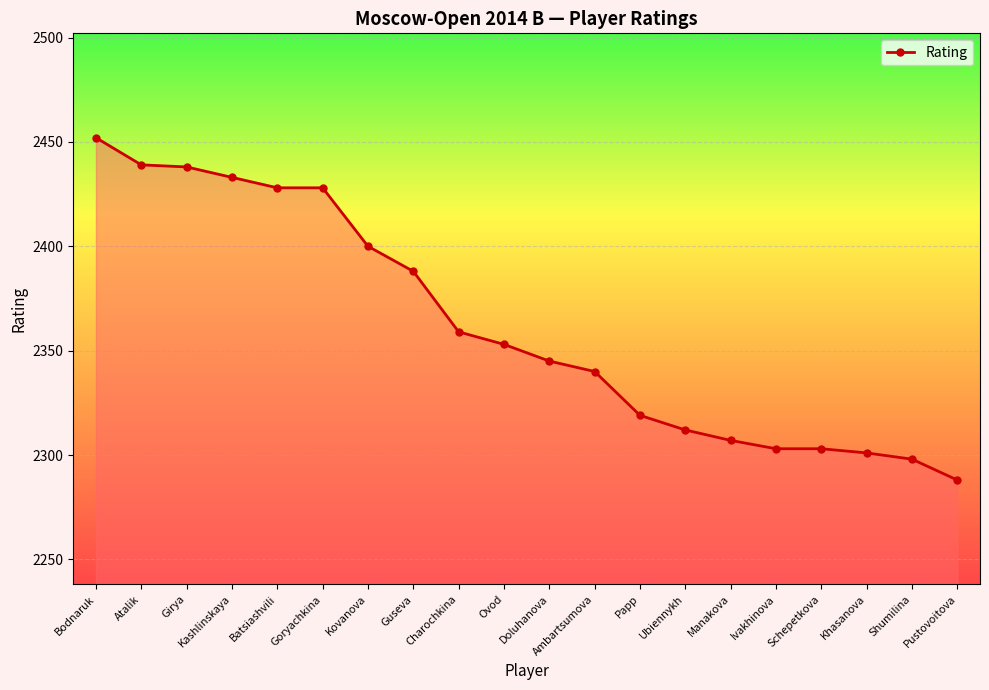

What is the change in value from Doluhanova to Papp?

-26